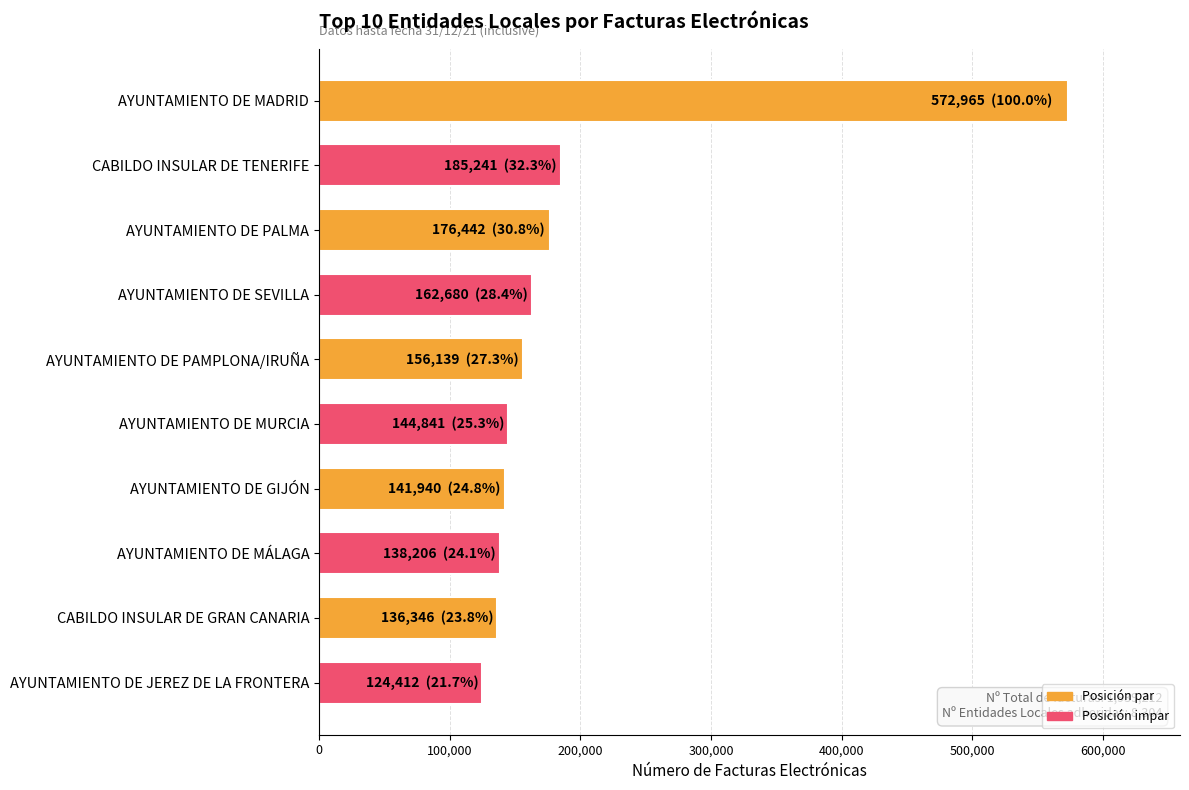

The value at AYUNTAMIENTO DE PAMPLONA/IRUÑA is 156139. True or false?

True